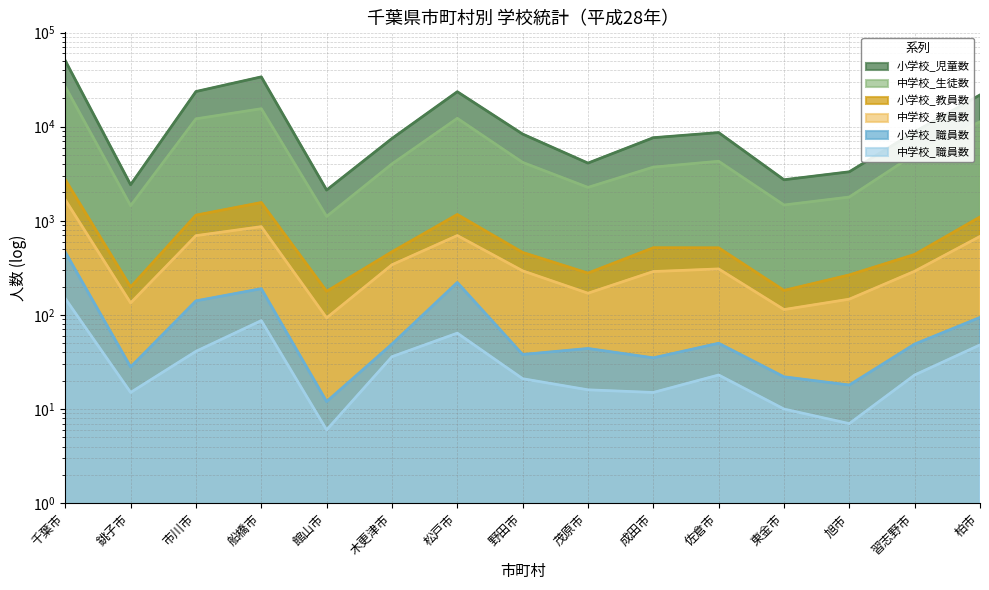

At which category is the sum across all series the highest?

千葉市